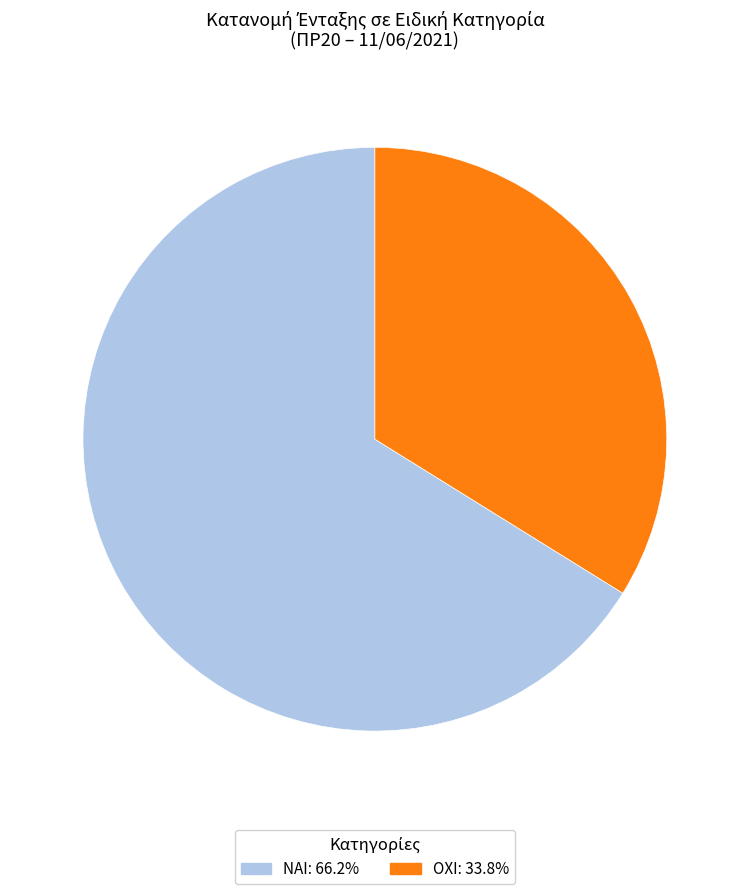

Which slice is the smallest?

ΟΧΙ